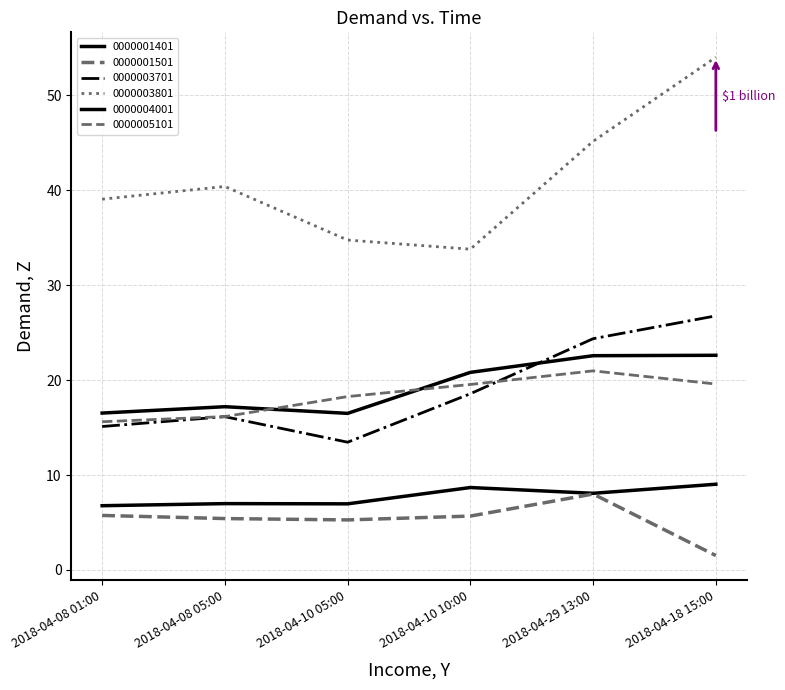

The 0000001501 series shows 2.7 at 2018-04-18 15:00. True or false?

False